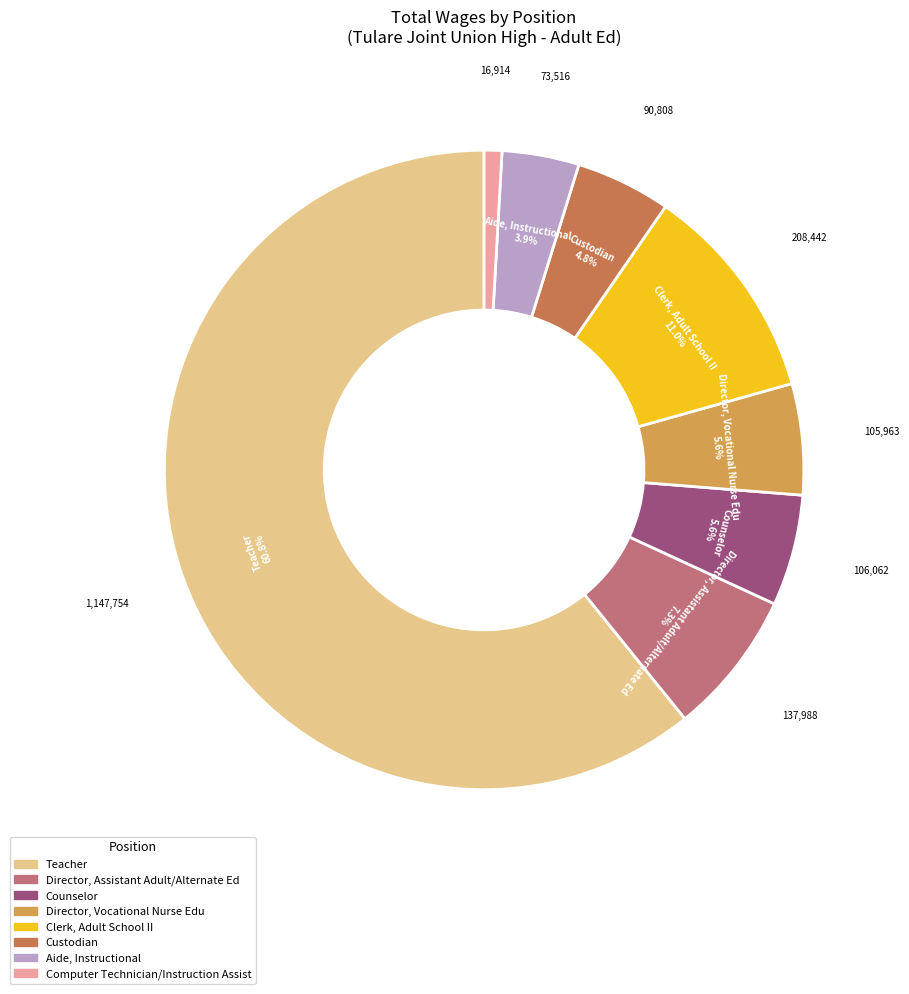

Which has a higher value, Clerk, Adult School II or Teacher?

Teacher